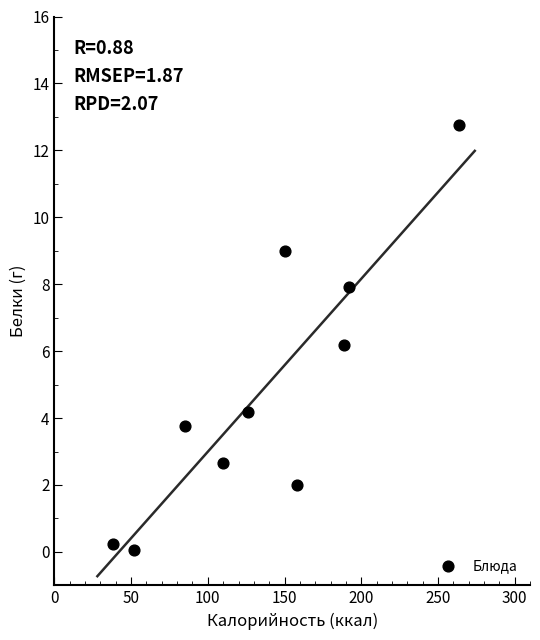

What is the range of Y values (max minus min)?

12.7